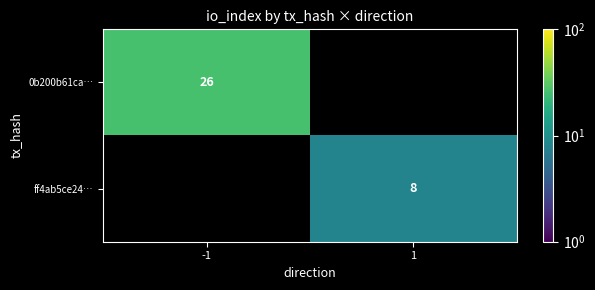

Which has a higher value, 1 or -1?

-1